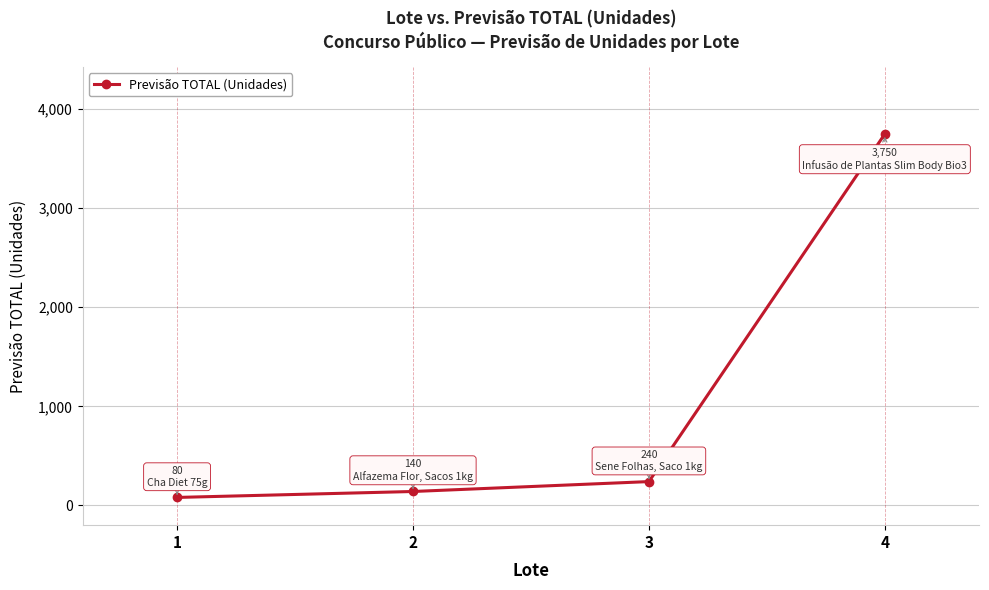

Reading left to right, transcribe all the data shown in this chart.

1=80	2=140	3=240	4=3750